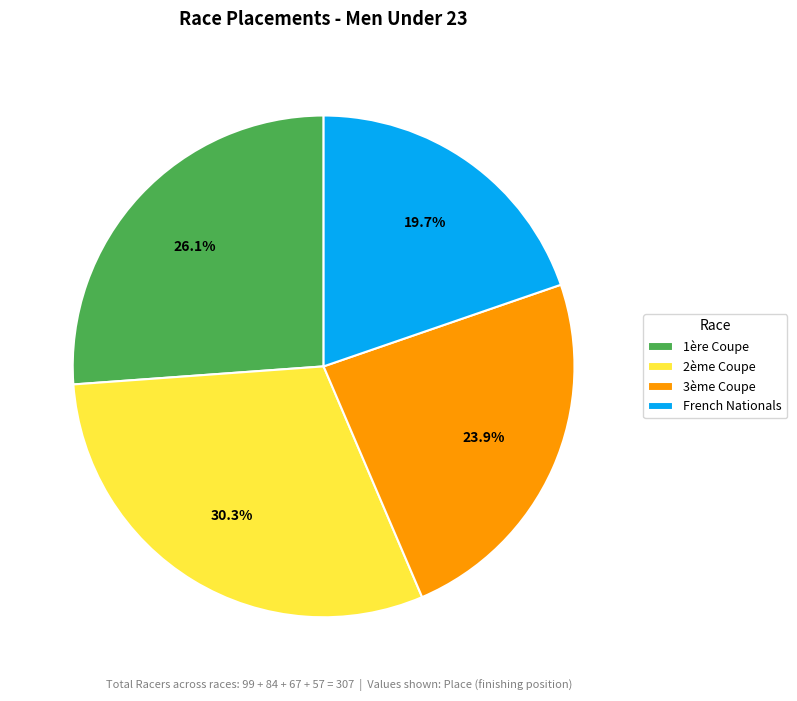

Does any single category account for the majority?

No